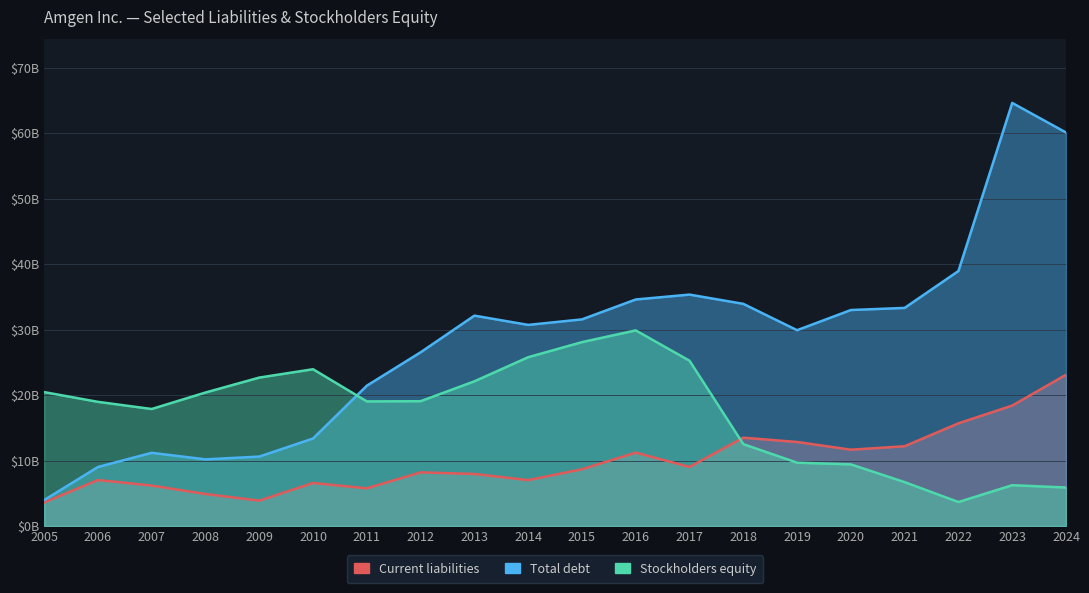

Which label corresponds to the largest value in the chart?

2023